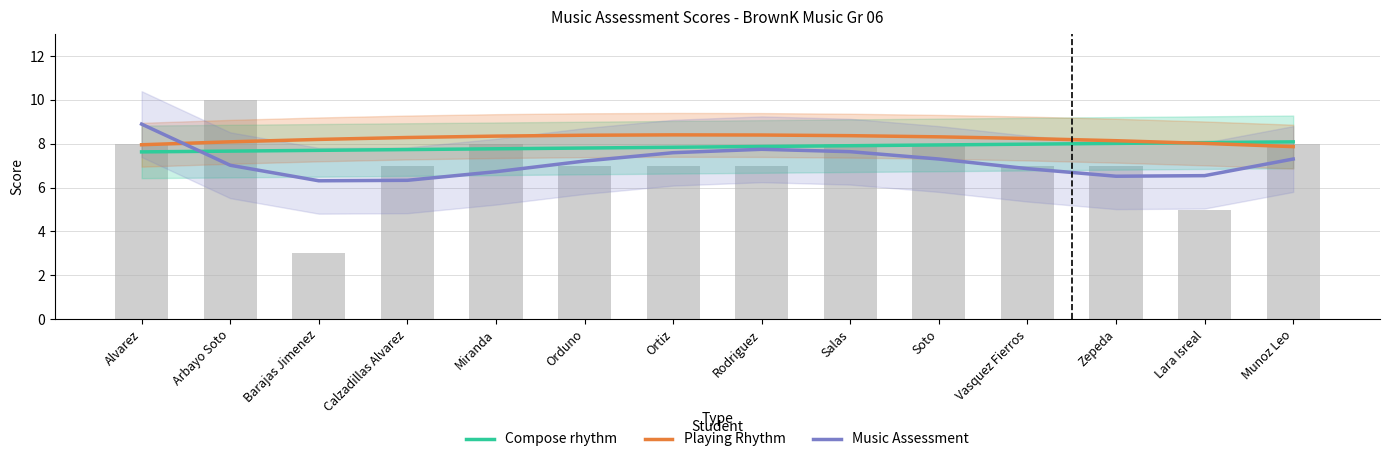

How many values in the Playing Rhythm series are below 8?

2